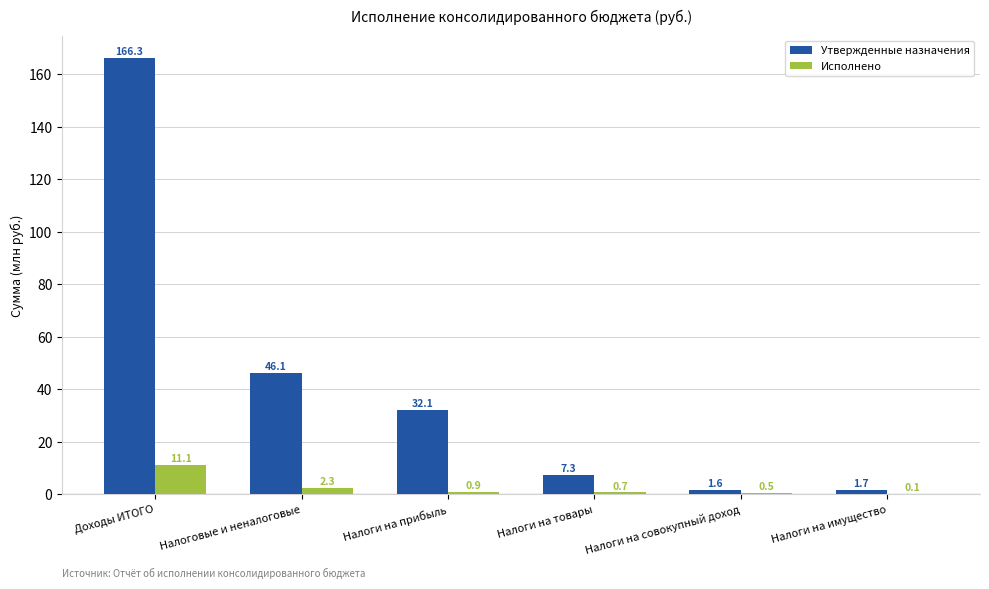

Reading left to right, list all the values displayed in this chart.

Утвержденные назначения: 166.3	46.1	32.1	7.3	1.6	1.7
Исполнено: 11.1	2.3	0.9	0.7	0.5	0.1